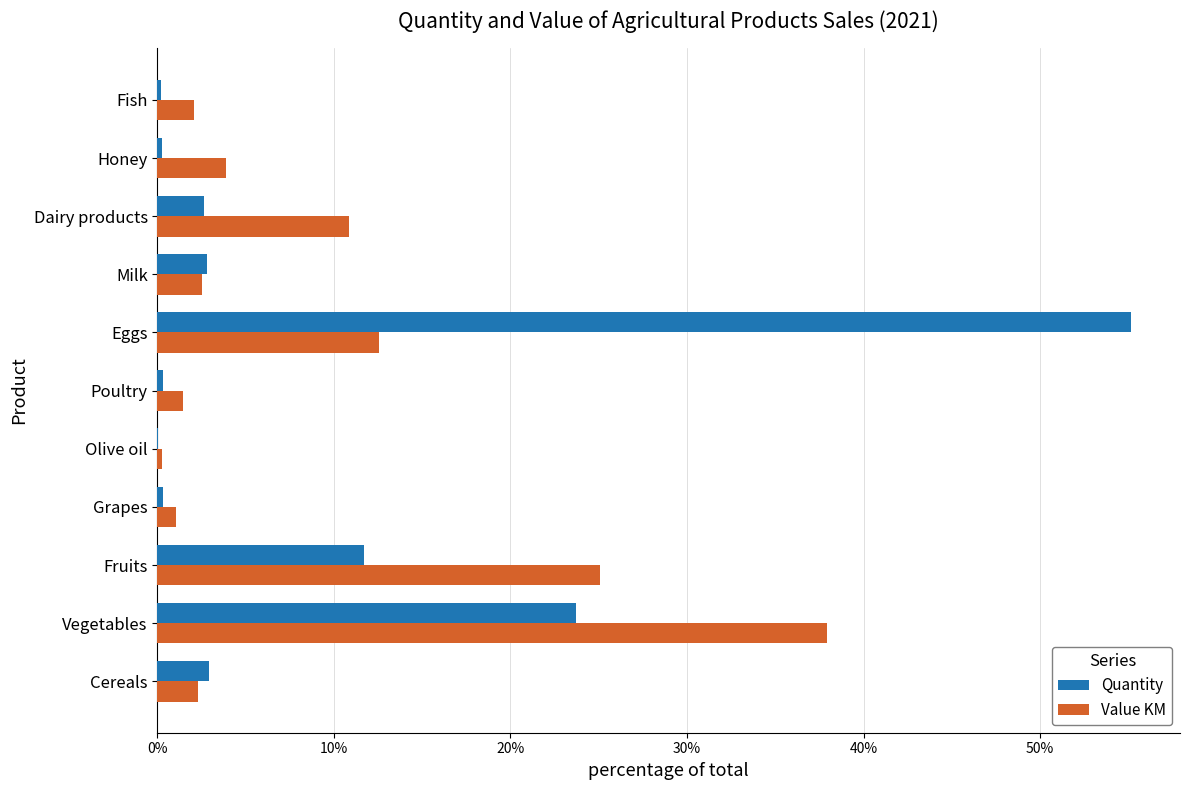

Count the number of categories in the chart.

11